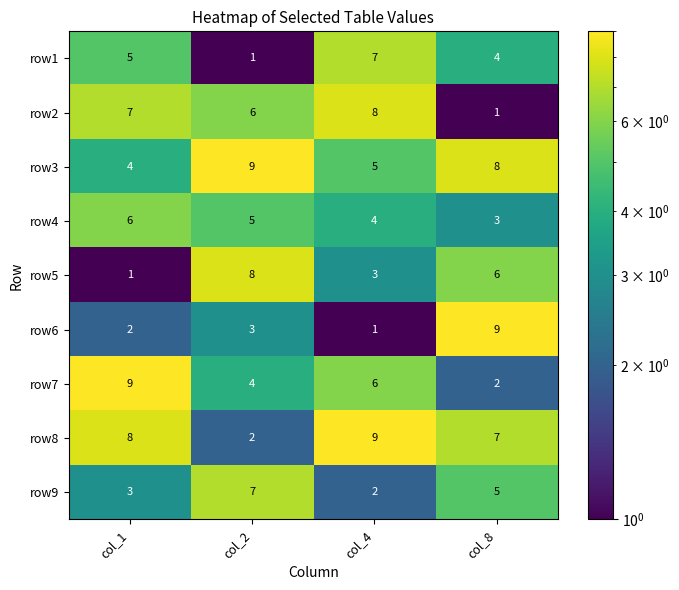

What is the average value of the row9 series?

4